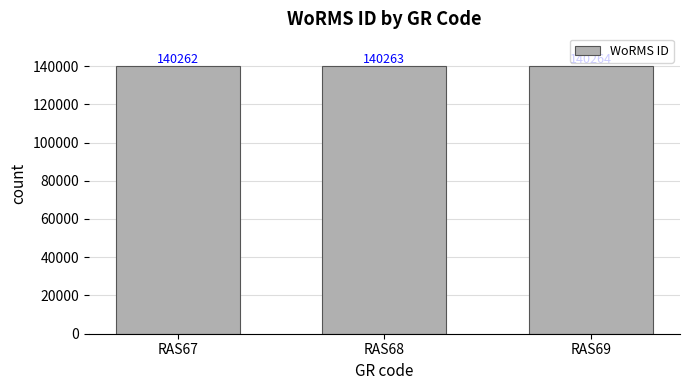

Is it true that the value at RAS68 is 81204?

False